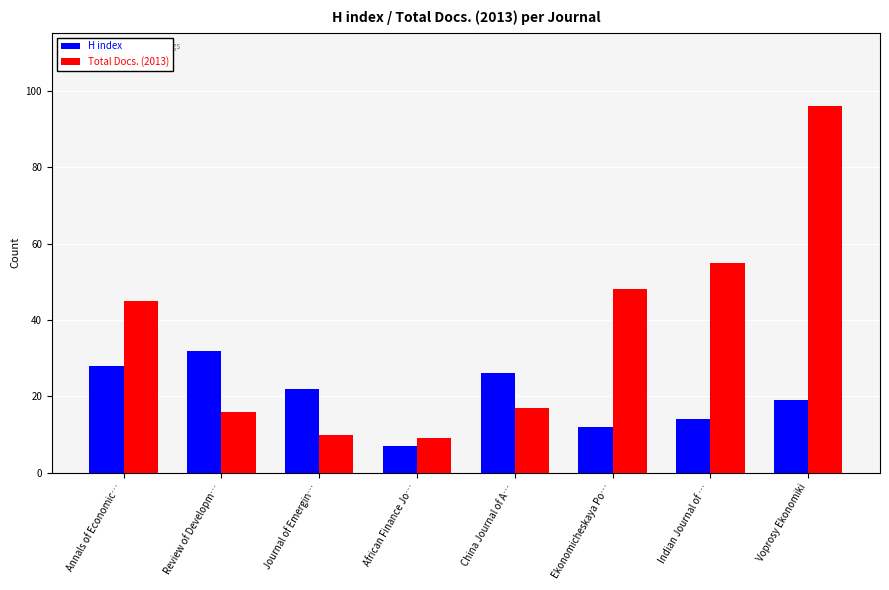

How many values in the H index series are below 22?

4